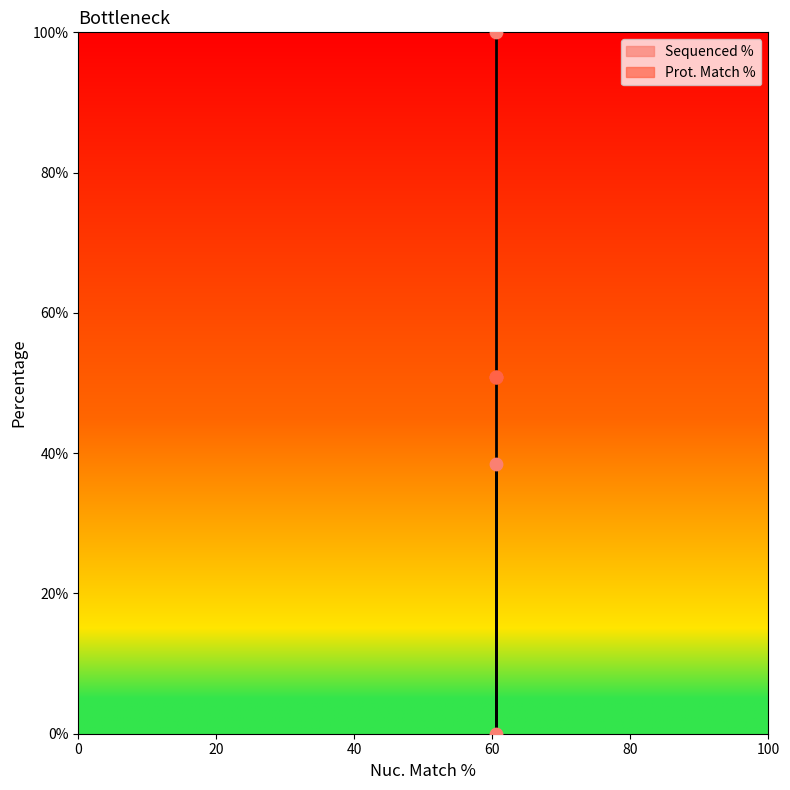

Between 60.5 and 60.5, which is larger?

60.5